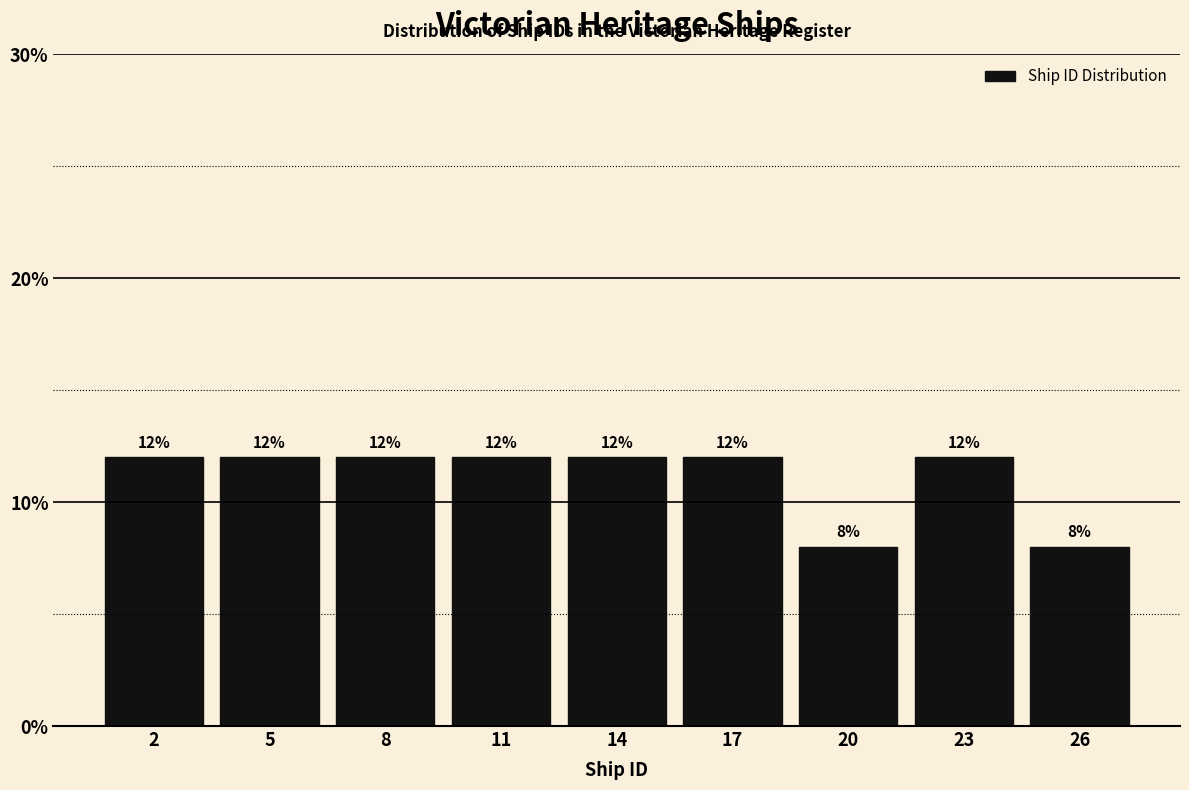

Reading left to right, what are all the values shown in this chart?

2=12	5=12	8=12	11=12	14=12	17=12	20=8	23=12	26=8